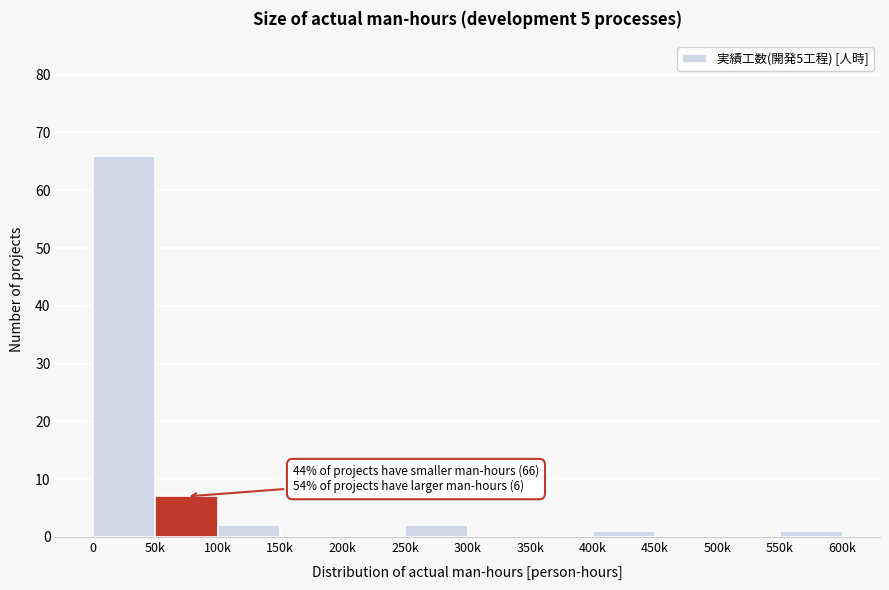

Reading left to right, transcribe all the data shown in this chart.

0=66	50k=7	100k=2	150k=0	200k=0	250k=2	300k=0	350k=0	400k=1	450k=0	500k=0	550k=1